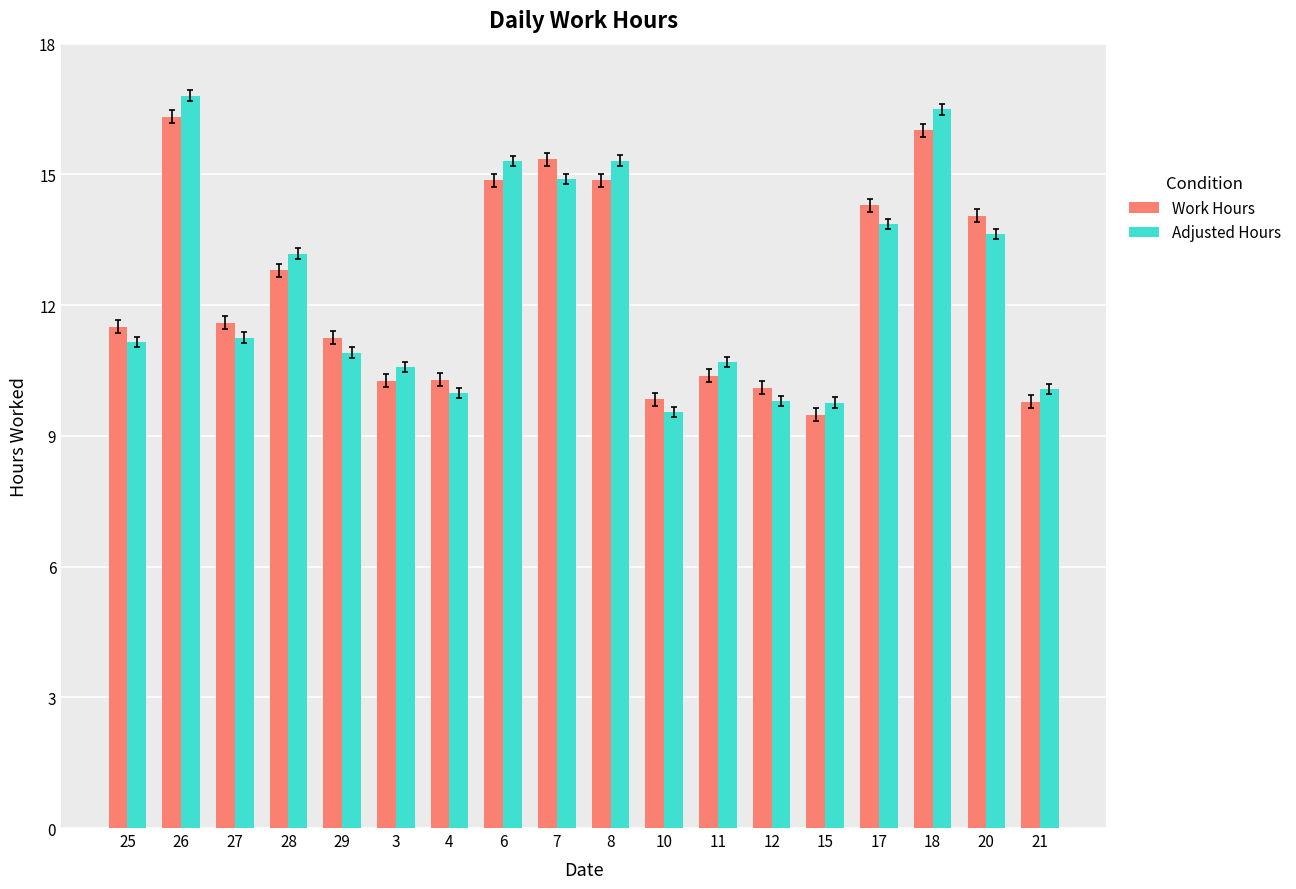

Which category has the highest value across all series?

26